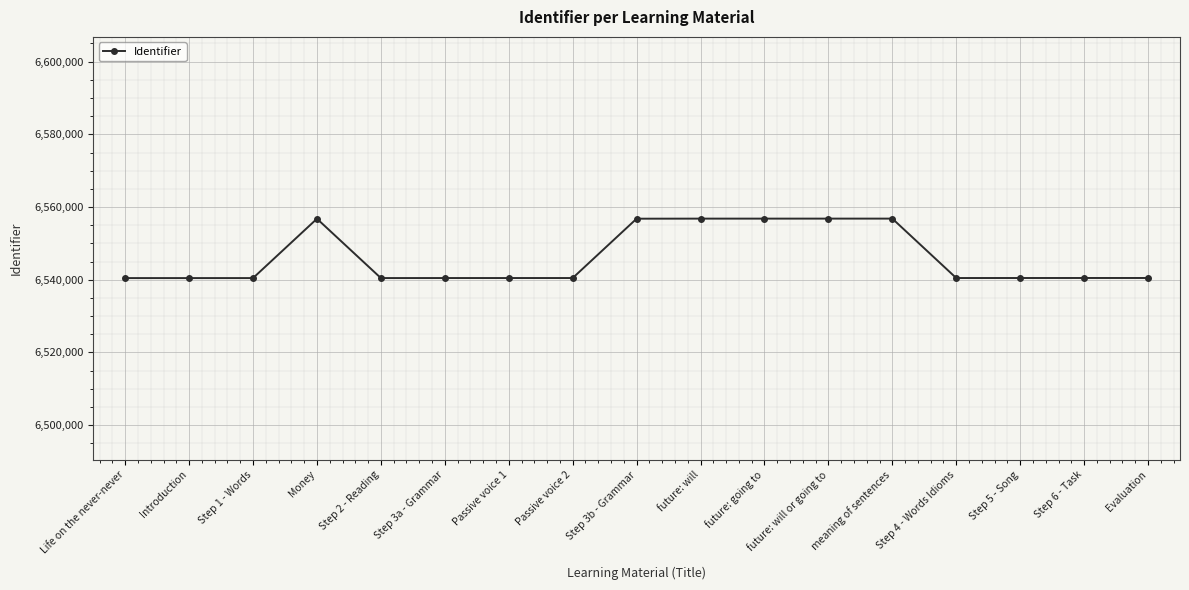

What is the value of the 8th point from the left?

6540464